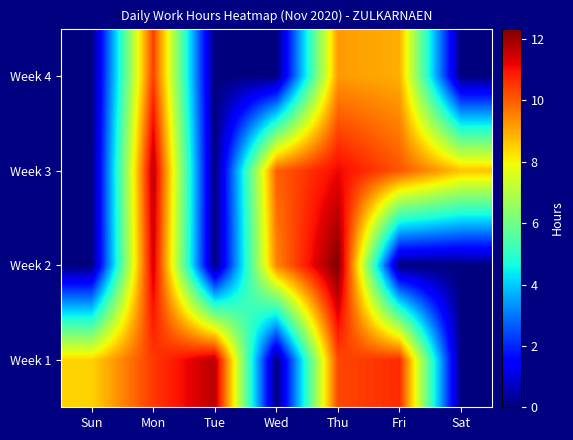

Reading right to left, extract all data points from this chart.

Week 1: Sat=0.0	Fri=10.7	Thu=10.3	Wed=0.0	Tue=11.7	Mon=10.5	Sun=8.5
Week 2: Sat=0.0	Fri=0.0	Thu=12.3	Wed=9.5	Tue=0.0	Mon=11.4	Sun=0.0
Week 3: Sat=8.7	Fri=10.1	Thu=11.1	Wed=9.9	Tue=0.0	Mon=11.7	Sun=0.0
Week 4: Sat=0.0	Fri=8.9	Thu=9.2	Wed=0.0	Tue=0.0	Mon=10.4	Sun=0.0